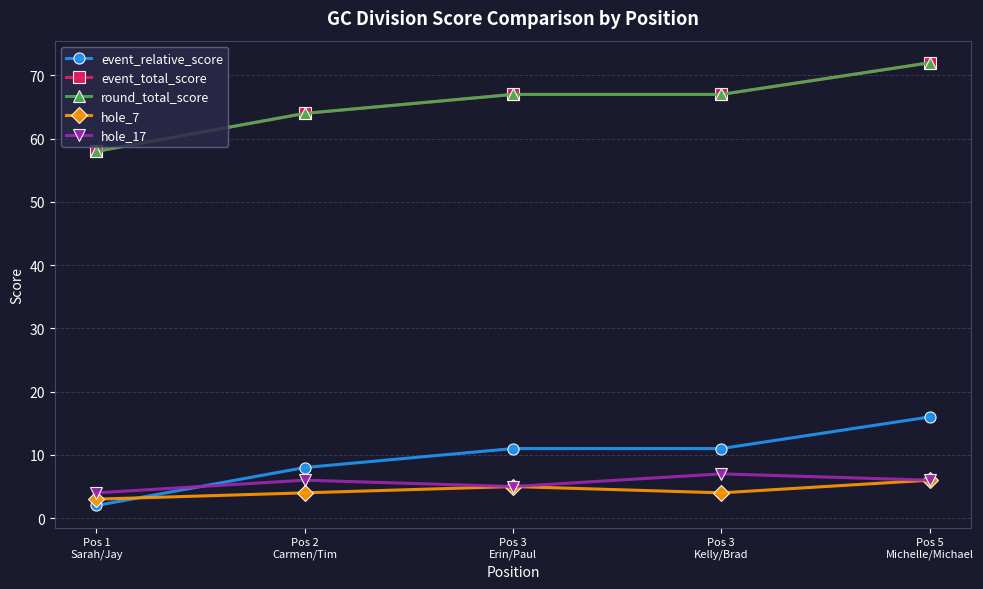

Does the chart have visible grid lines?

Yes